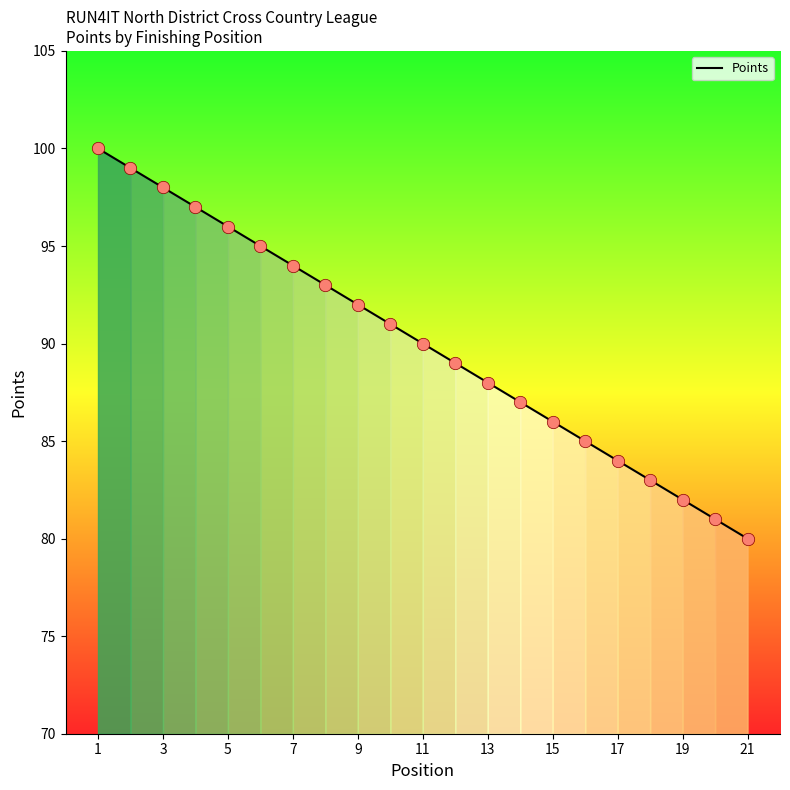

What is the smallest value displayed?

80